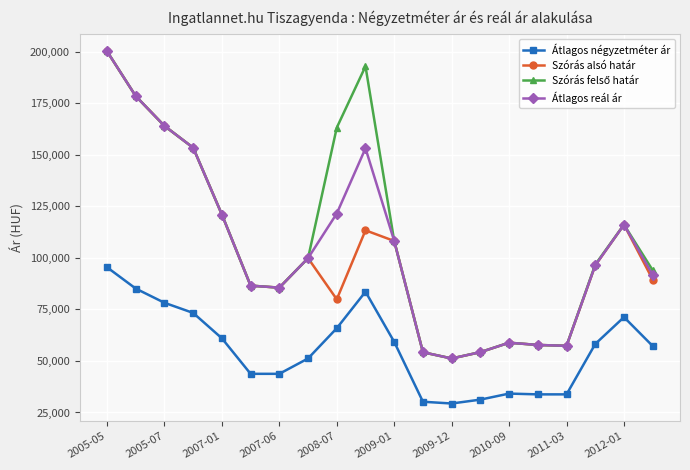

What is the value of the Átlagos négyzetméter ár point at the 3rd from the left?

78219